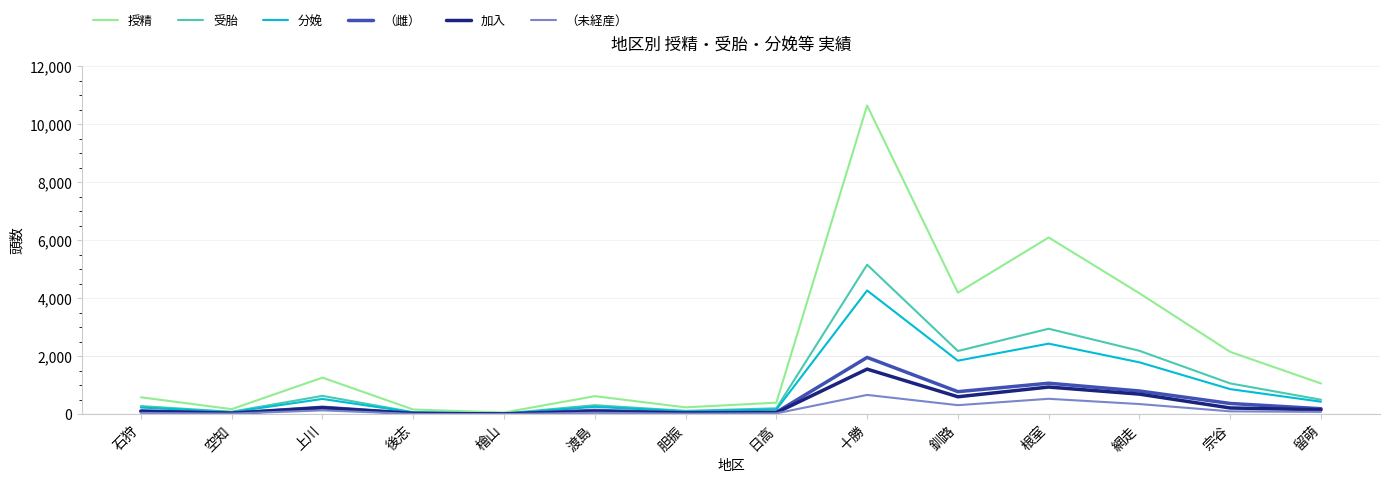

Which series has the widest spread of values?

授精